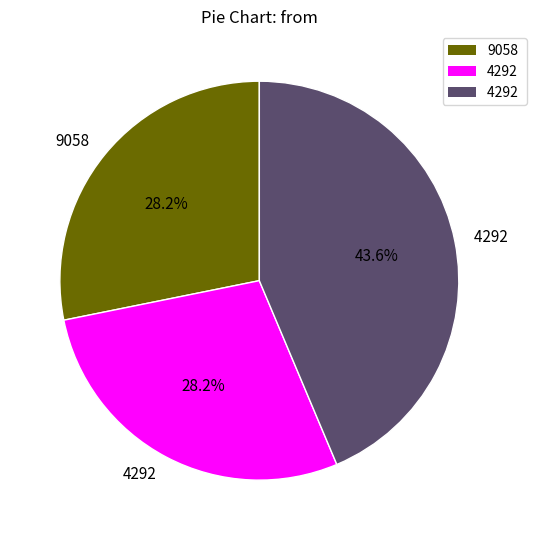

Is there any slice that represents more than half of the pie?

No